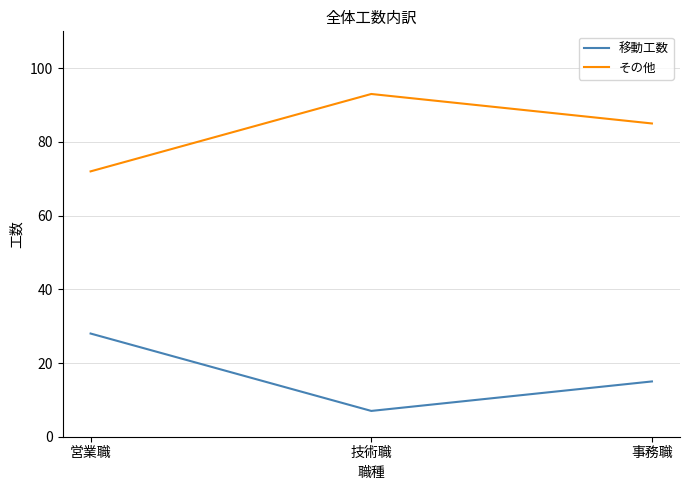

What is the sum of the その他 values at 技術職 and 事務職?

178